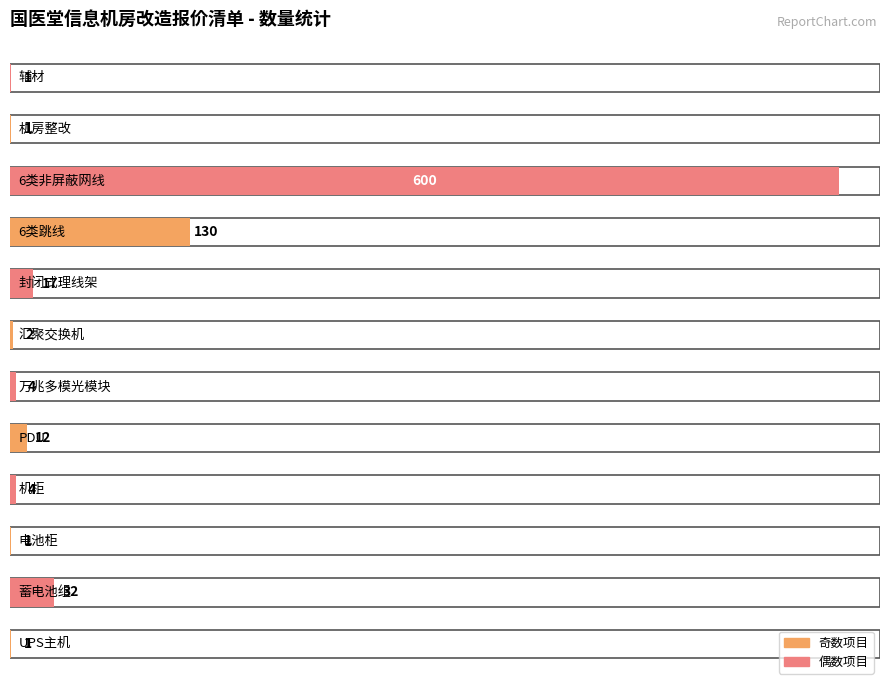

Rank the categories by value from lowest to highest.

UPS主机, 电池柜, 机房整改, 辅材, 汇聚交换机, 机柜, 万兆多模光模块, PDU, 封闭式理线架, 蓄电池组, 6类跳线, 6类非屏蔽网线